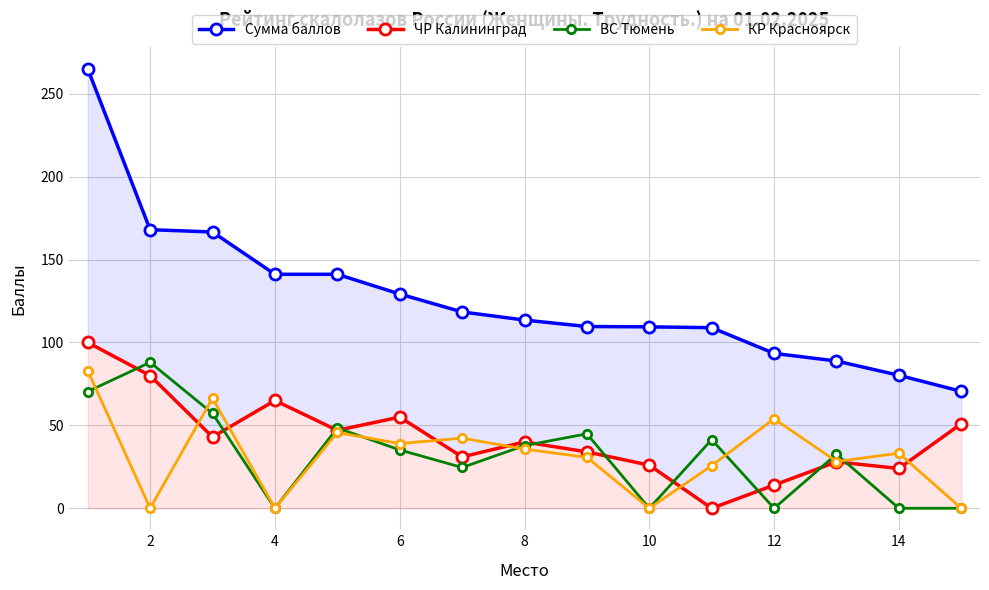

True or false: ЧР Калининград and Сумма баллов intersect in this chart.

False